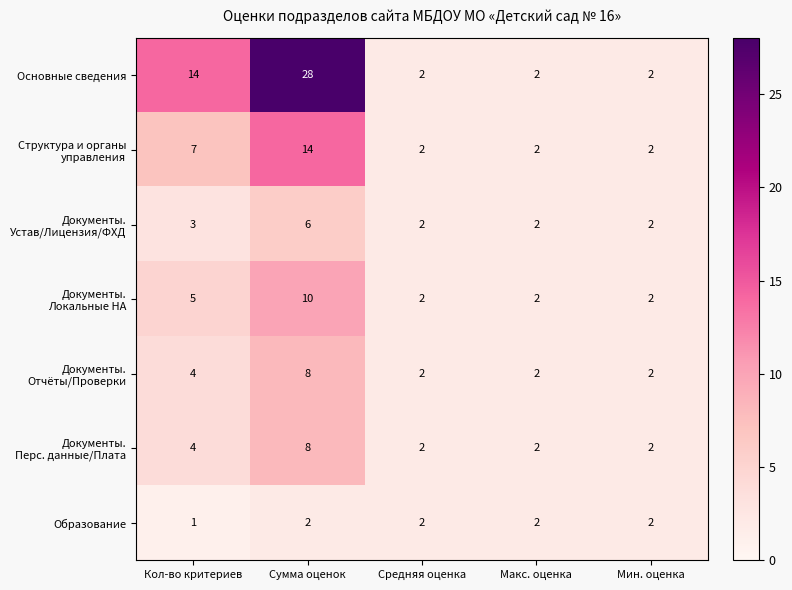

The Образование series shows 1 at Сумма оценок. True or false?

False